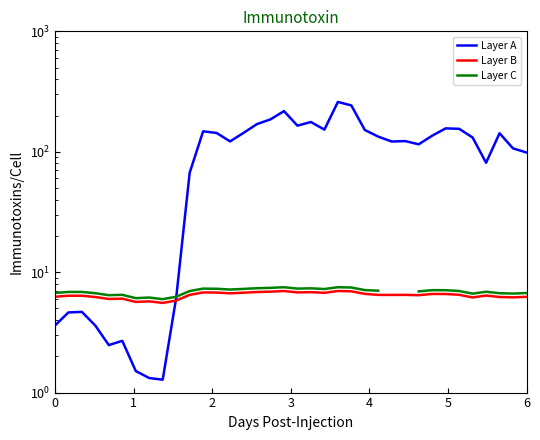

Rank the series by their maximum value, from highest to lowest.

Layer A, Layer C, Layer B